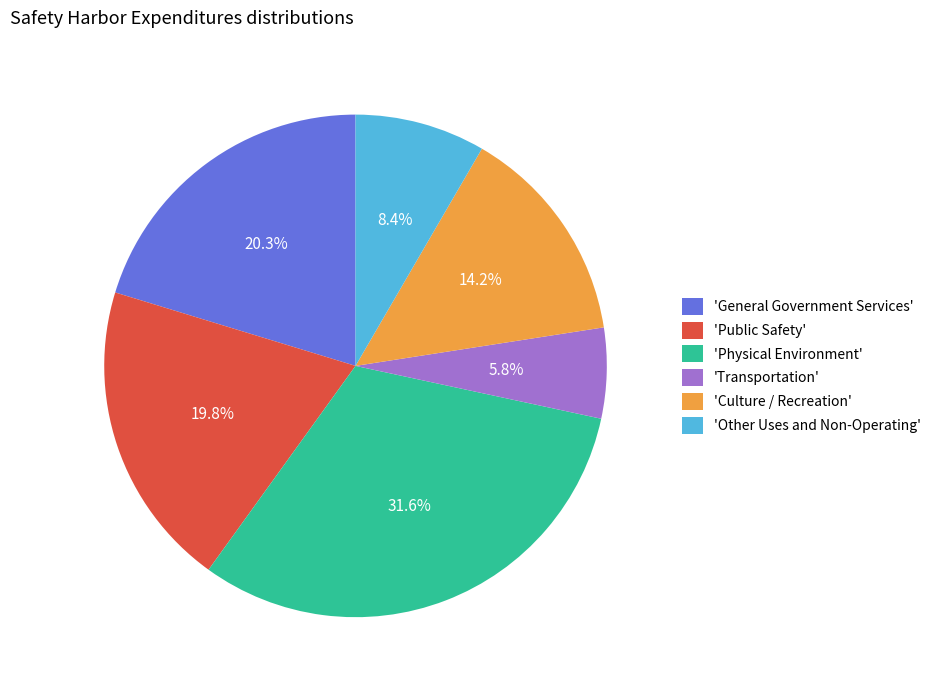

How many slices are in this pie chart?

6